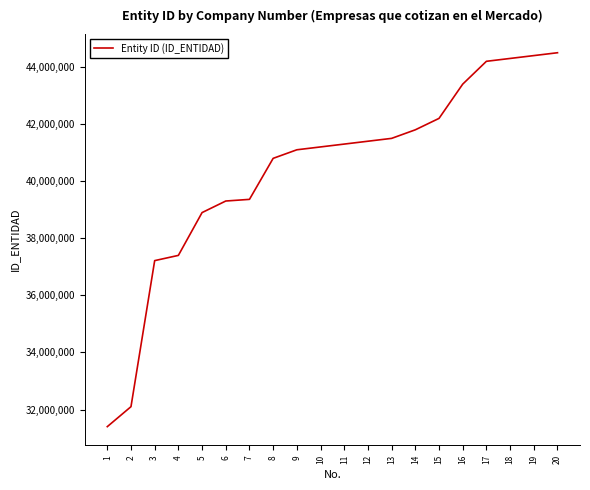

What value does the data have at 12, to the nearest 50?

41400000